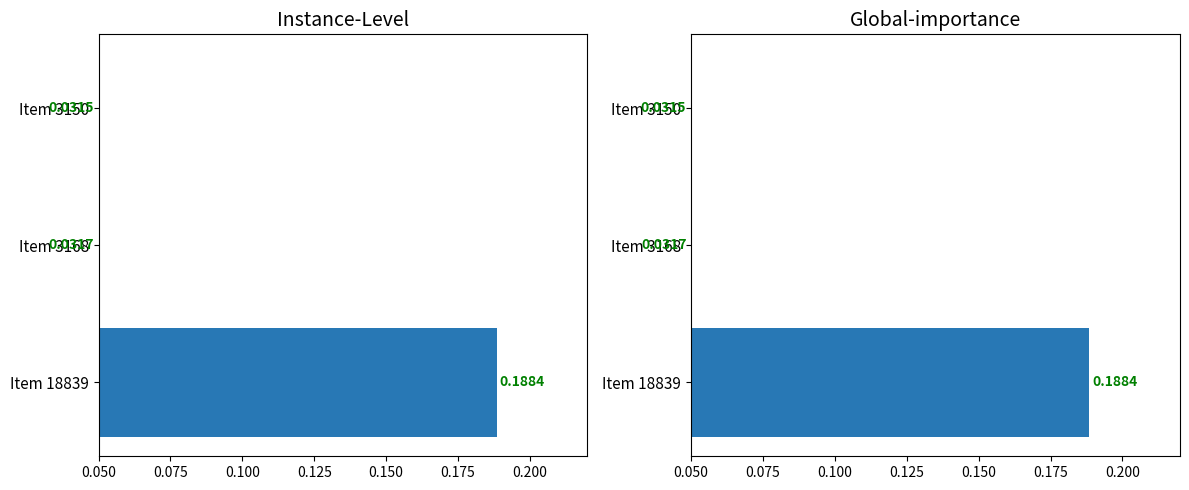

What is the sum of all Global-importance values?

0.3